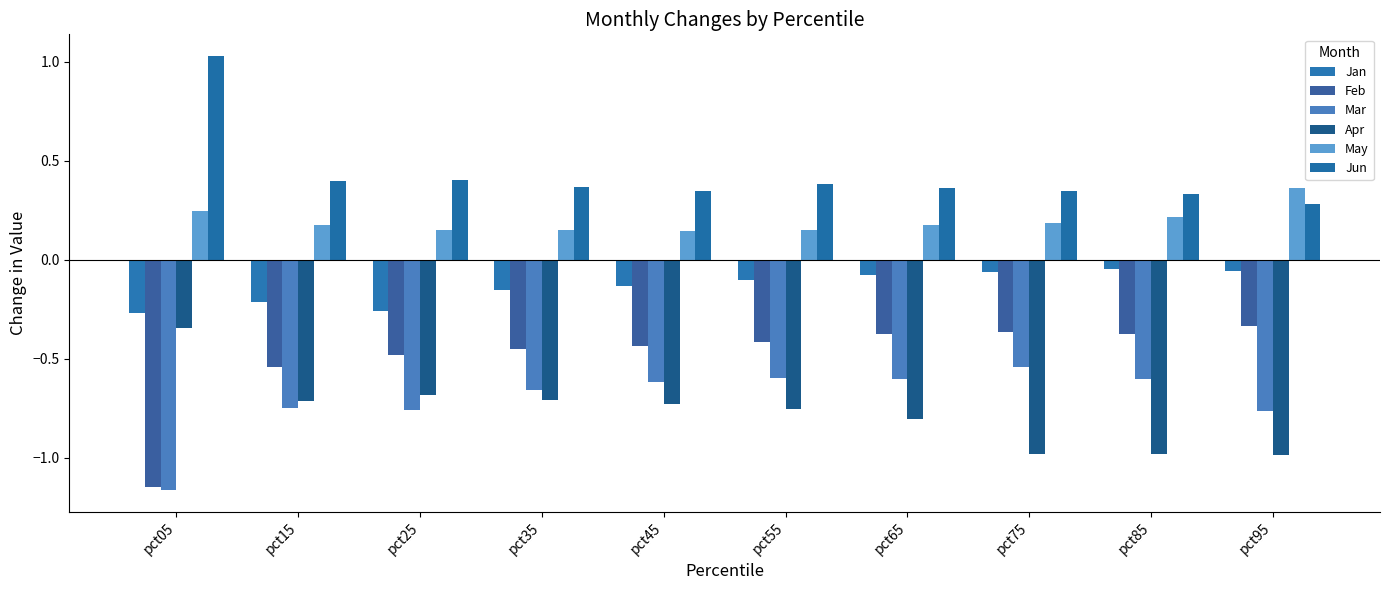

Rank the series at pct45 from highest to lowest value.

Jun, May, Jan, Feb, Mar, Apr